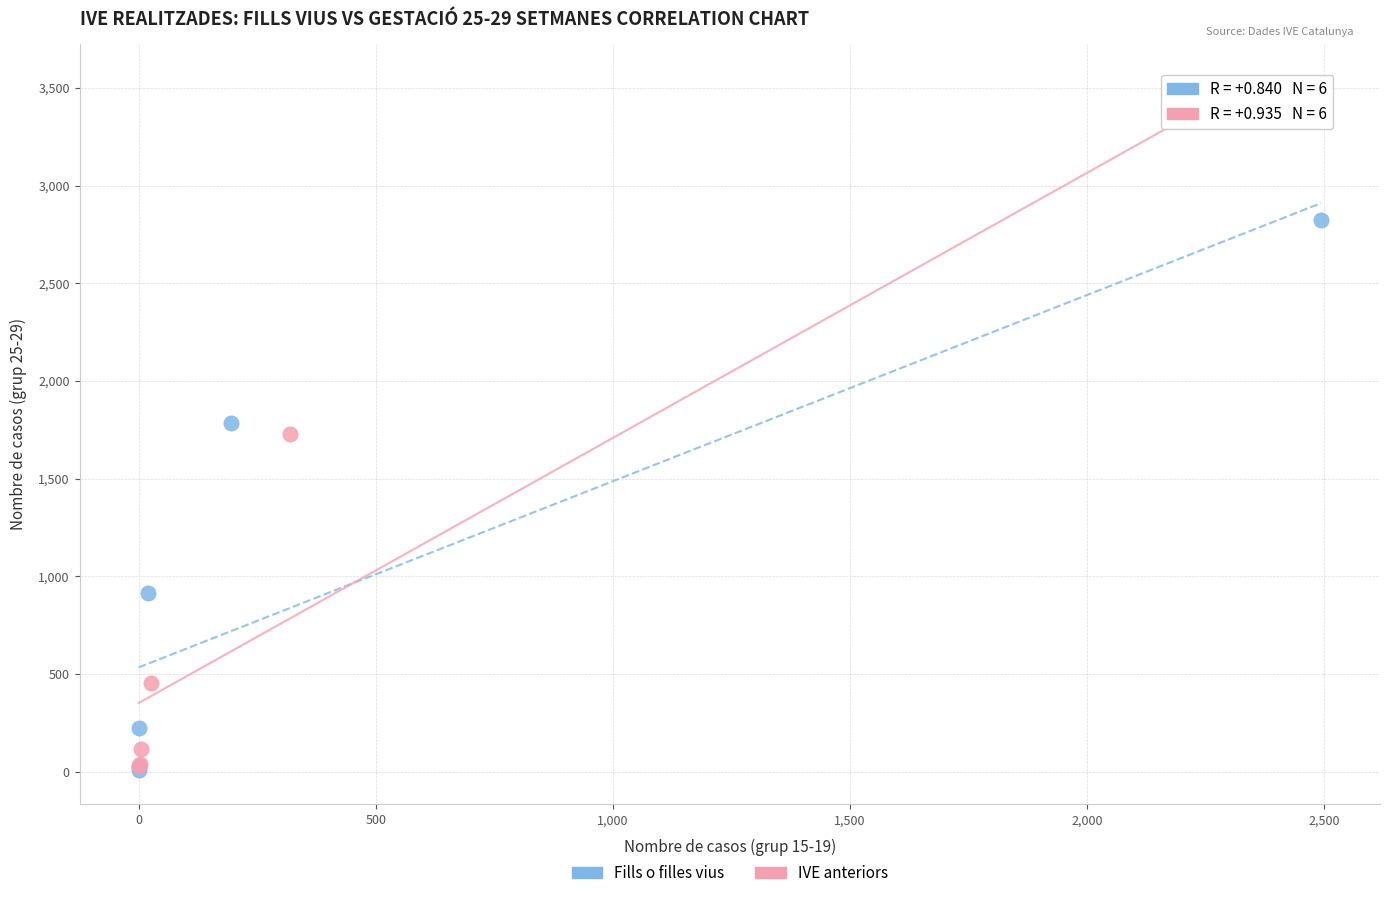

Which series has the largest Y range (max minus min)?

IVE anteriors